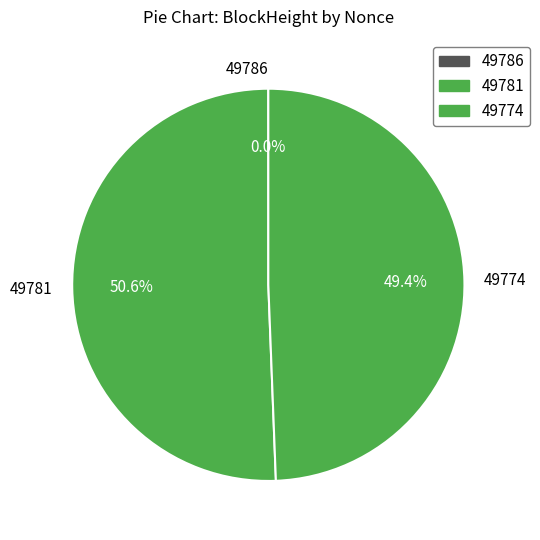

To the nearest percent, what is the difference between the largest and smallest slice percentages?

51%